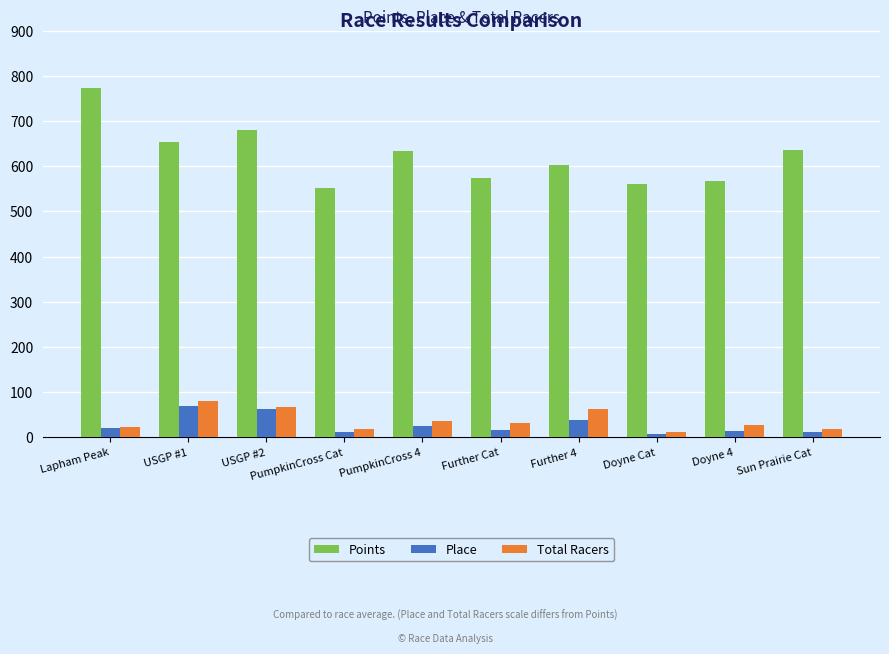

True or false: Points has a value of 862.3 at Further 4.

False